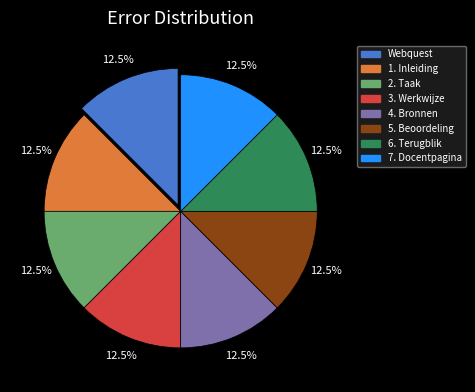

Count the number of slices in the pie.

8